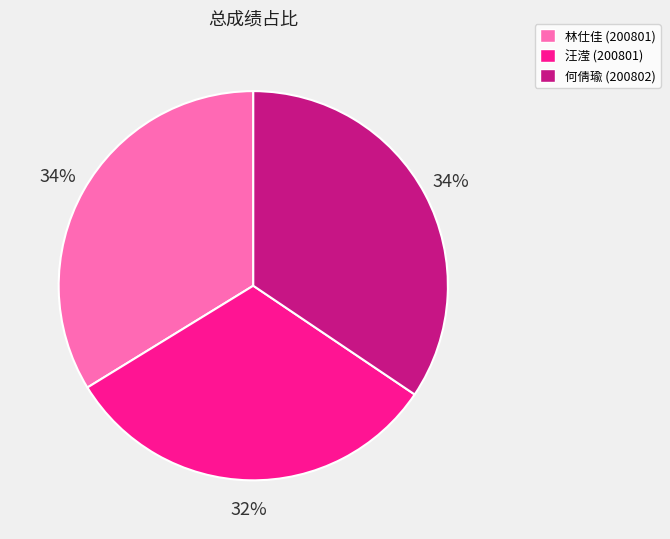

To the nearest percent, what is the combined percentage of 汪滢 (200801) and 林仕佳 (200801)?

66%